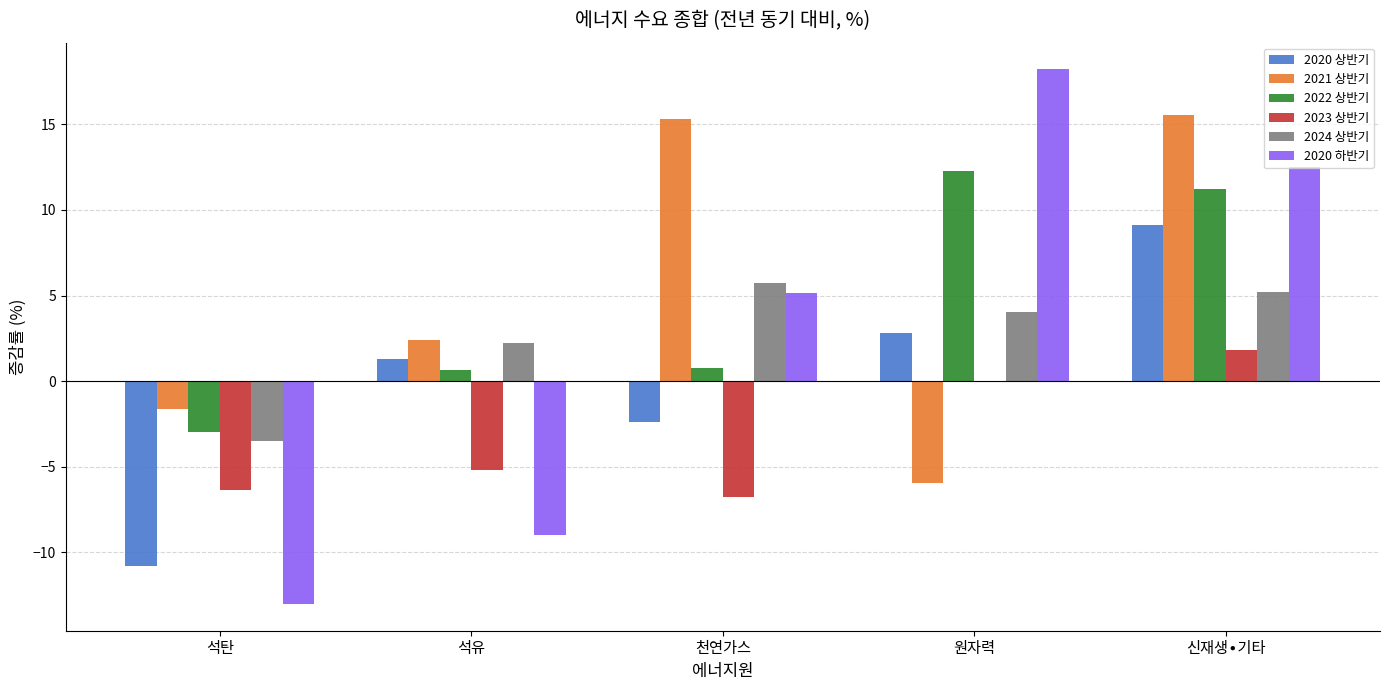

The value of 2023 상반기 at 천연가스 is -6.8. True or false?

True